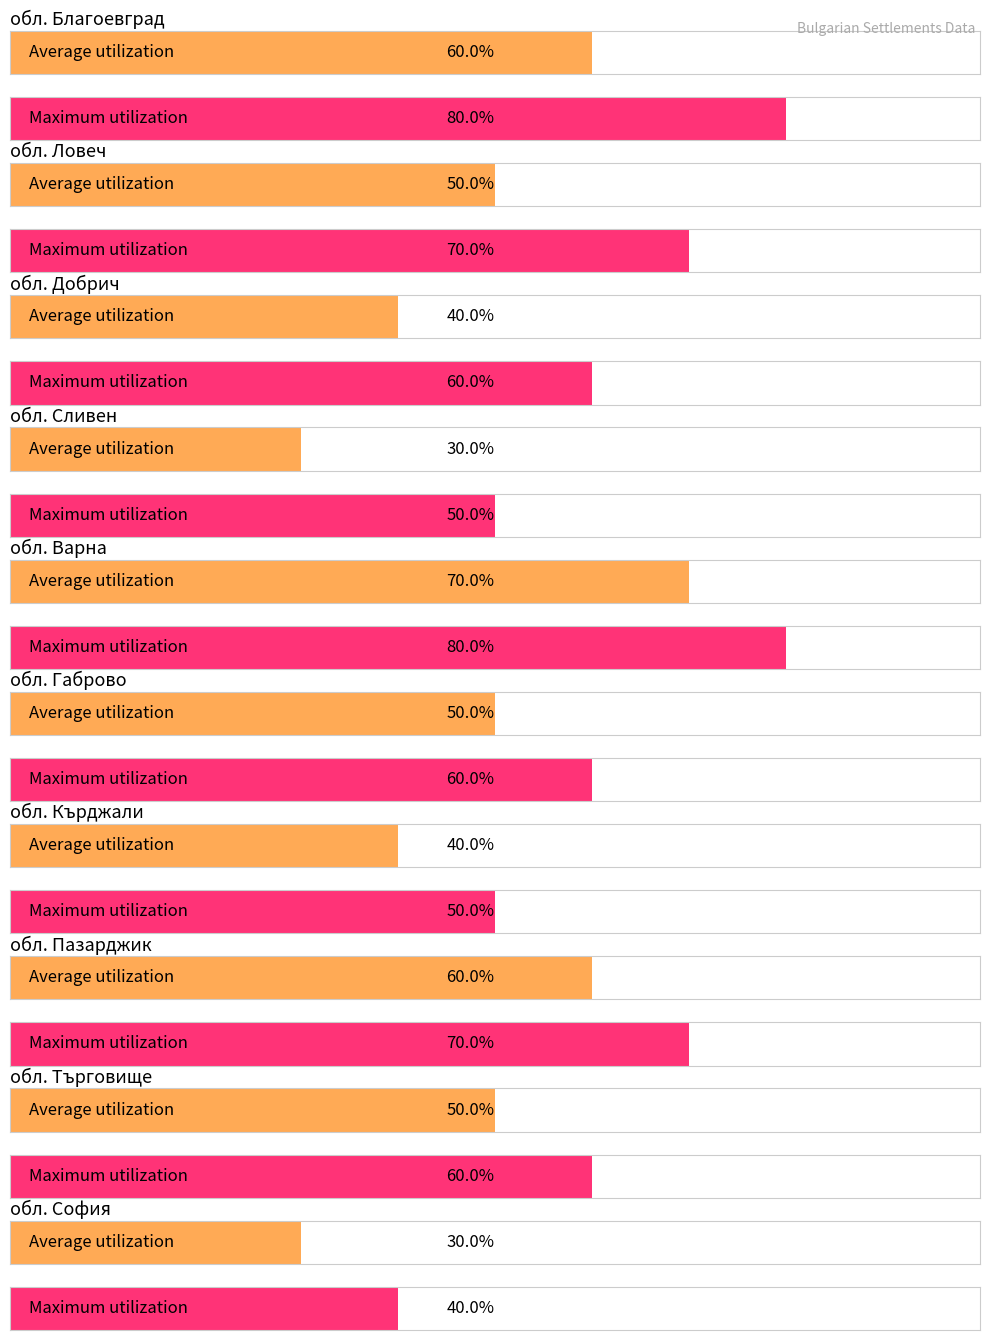

How many bars are there in total?

20